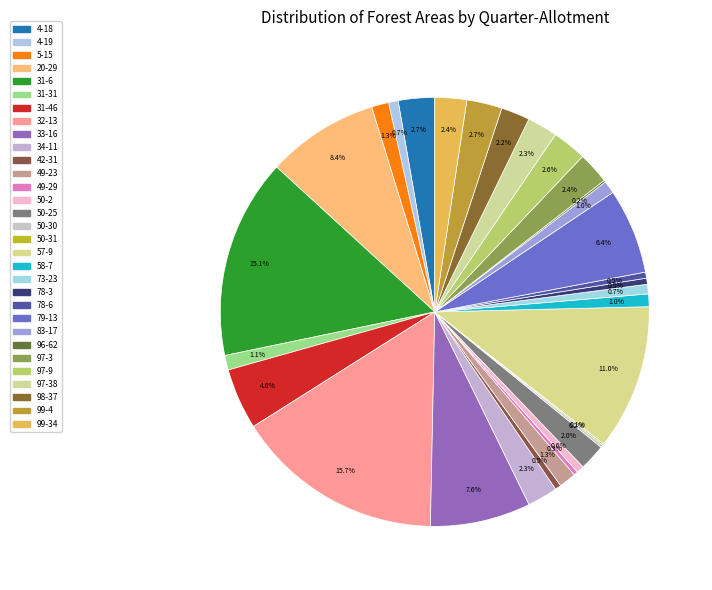

Is there any slice that represents more than half of the pie?

No